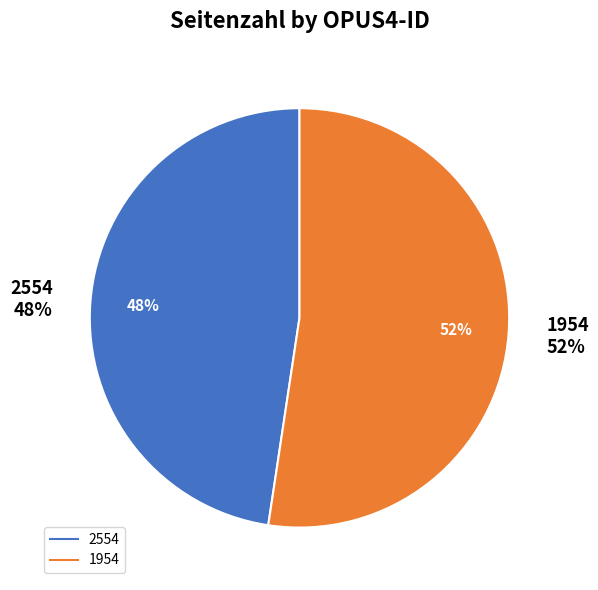

How many slices are in this pie chart?

2